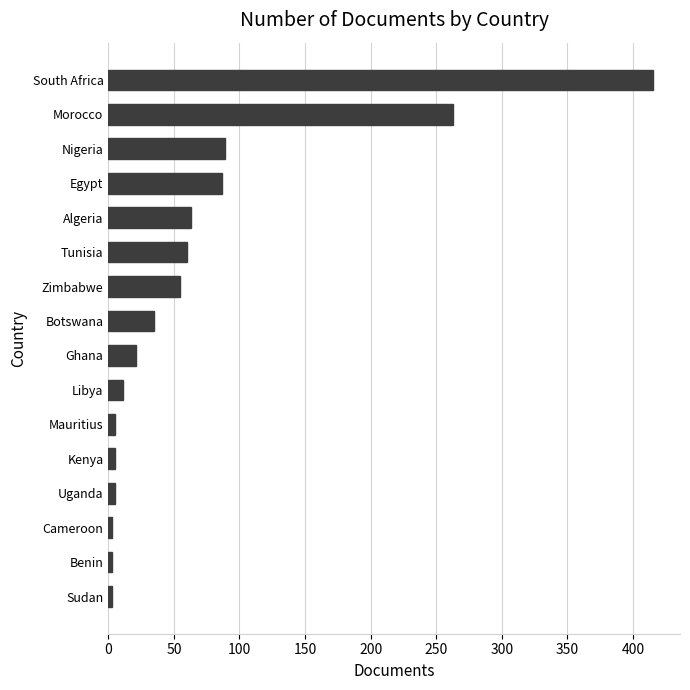

At which label is the value closest to 209?

Morocco